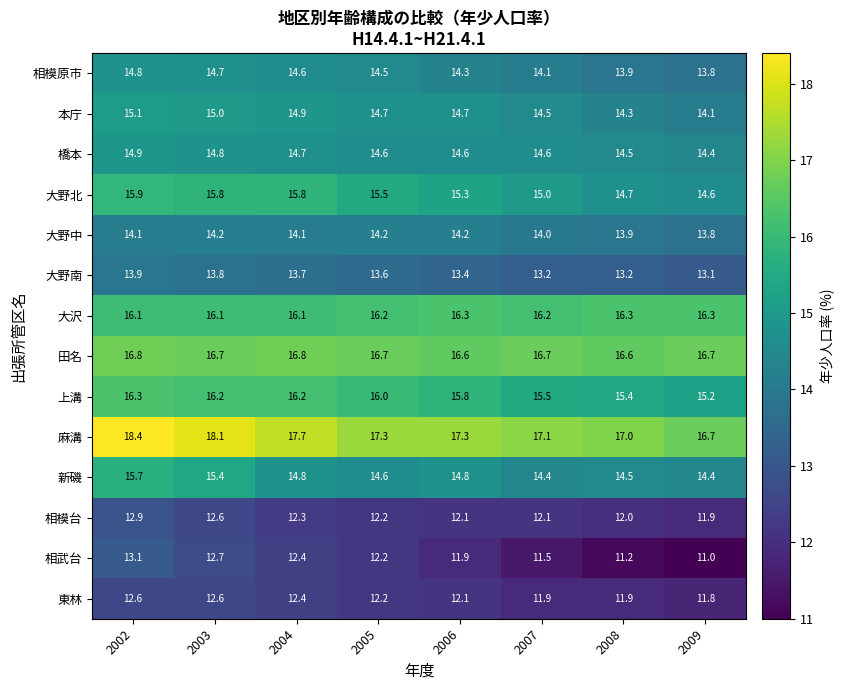

Where is 相武台 nearest to the value 12?

2006